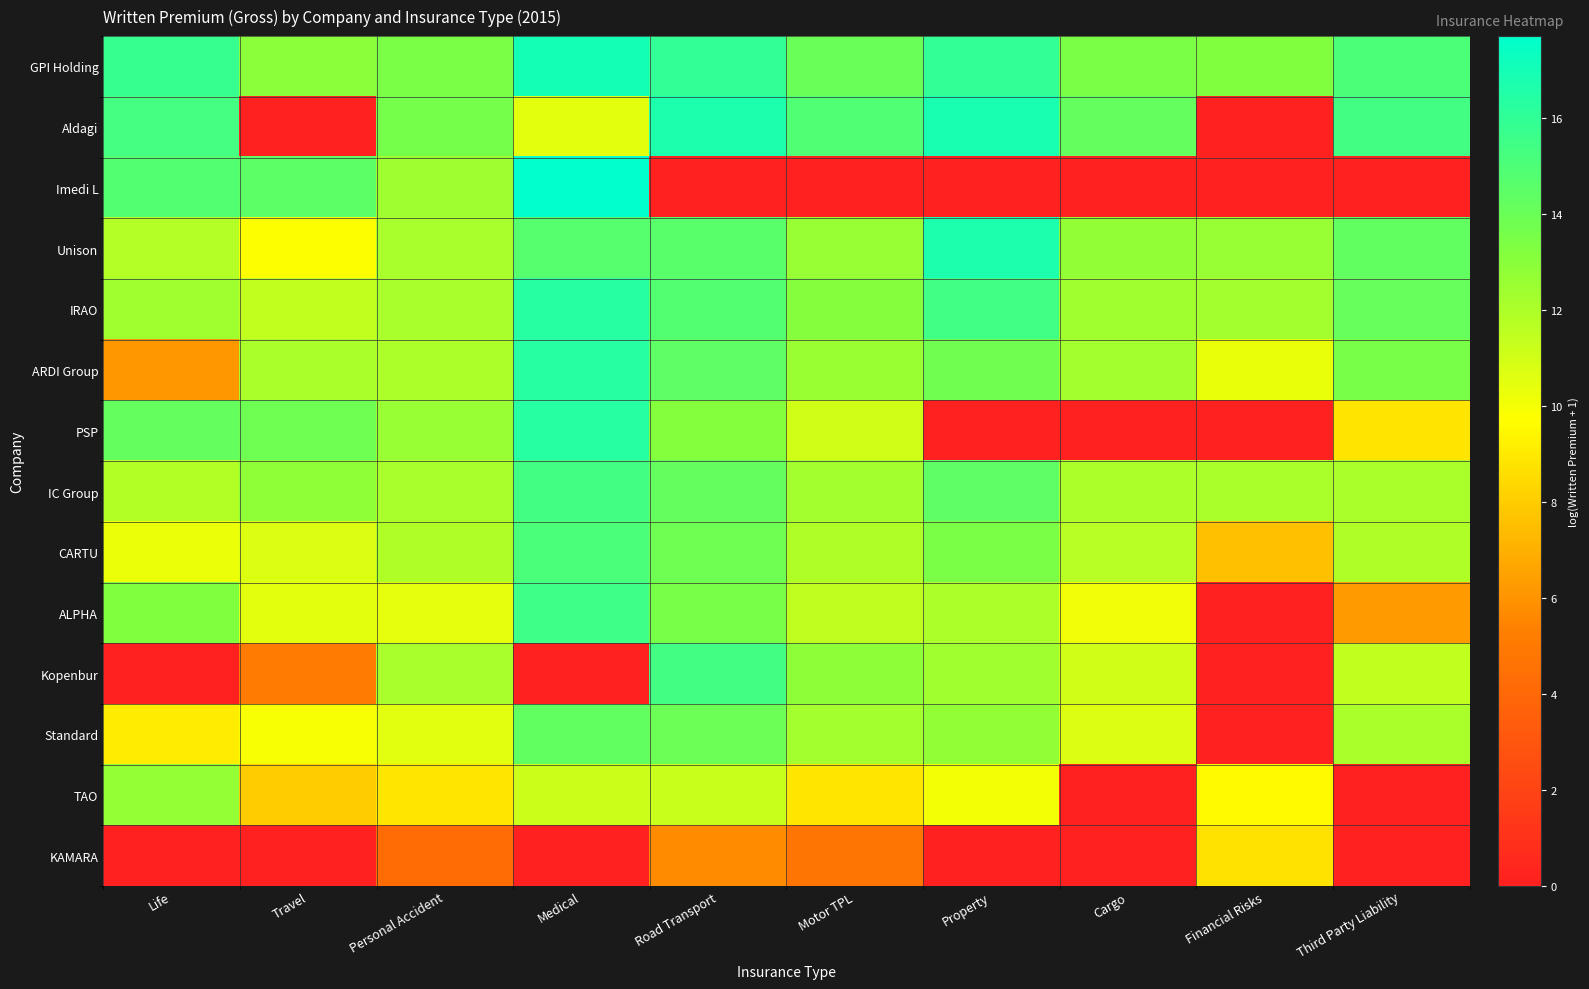

Between Medical and Third Party Liability, which series saw the biggest shift?

Imedi L